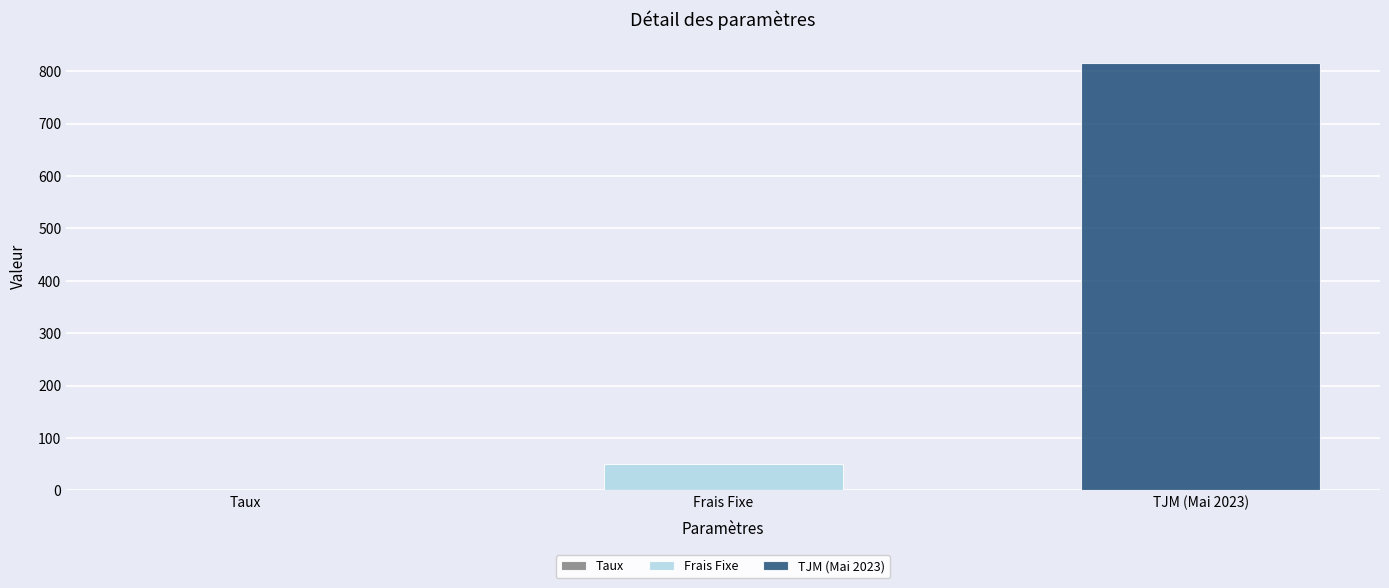

List the labels in order of value, smallest first.

Taux, Frais Fixe, TJM (Mai 2023)